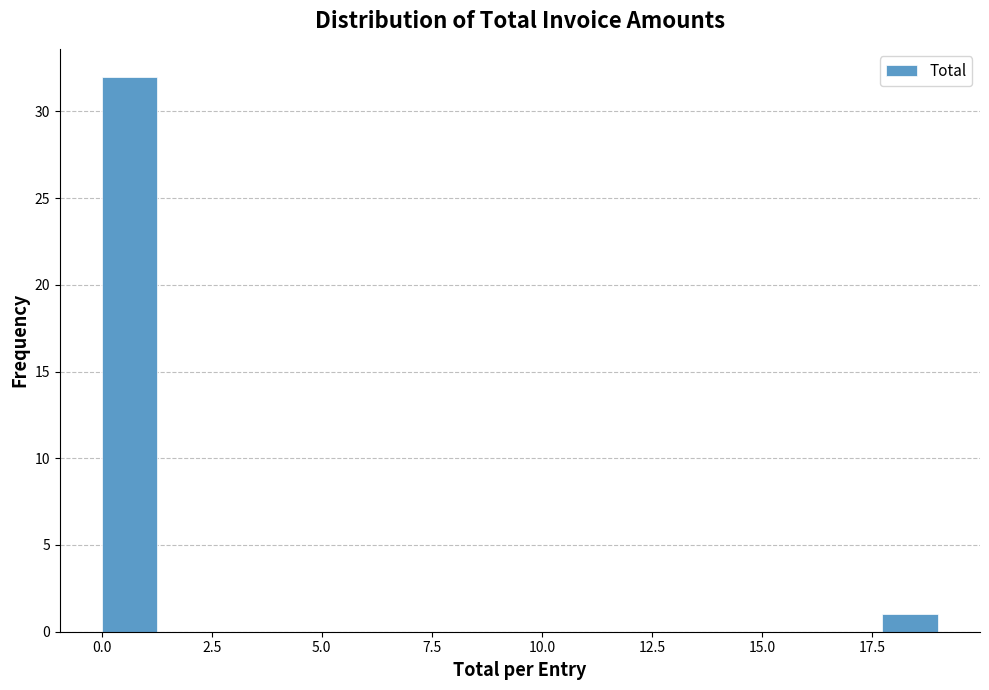

Around what value on the x-axis is the tallest bar? Give the approximate position of its centre, as read against the axis.

0.5